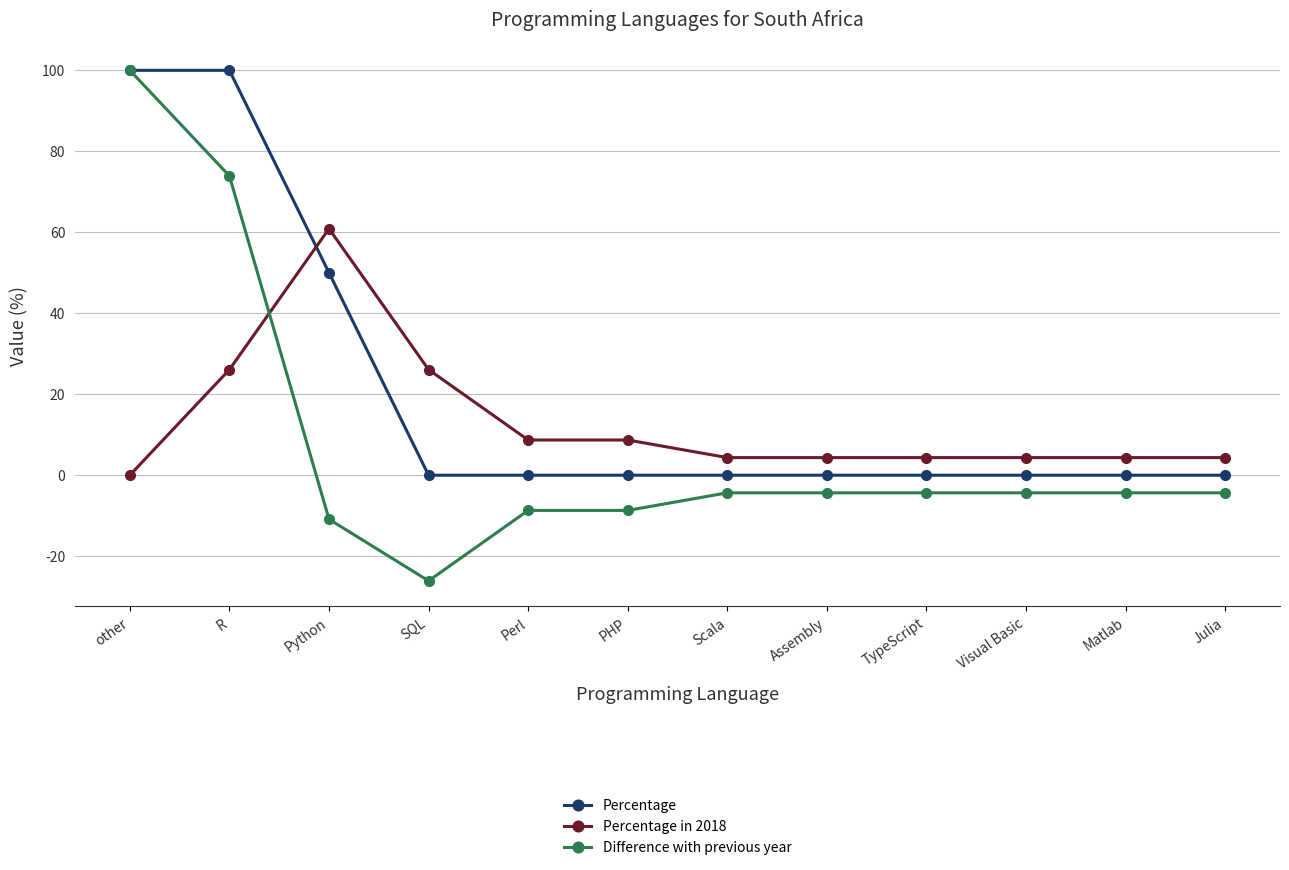

What is the maximum value for Percentage in 2018?

60.9